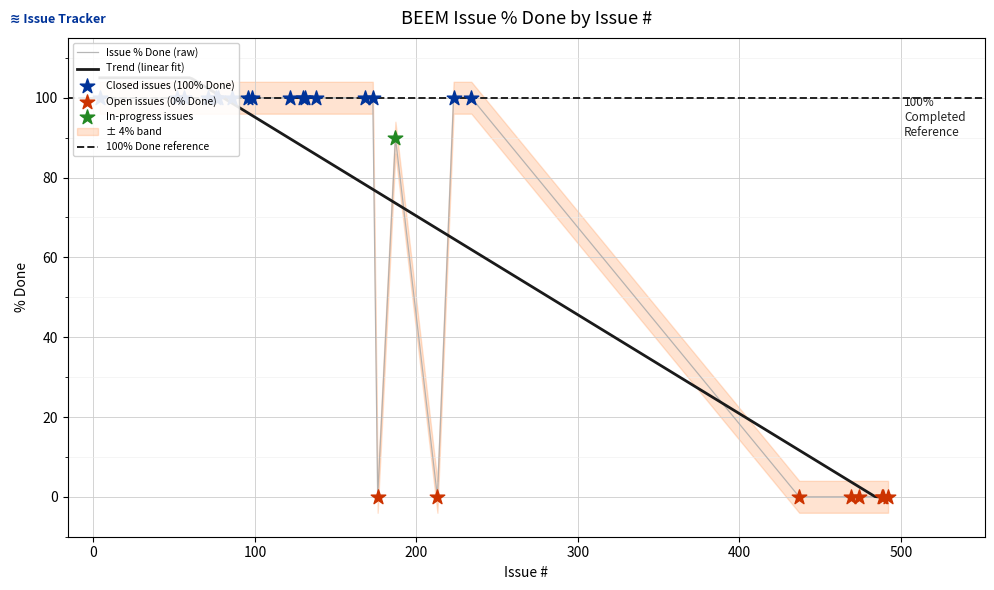

Approximately how many times larger is the value at 77 compared to 122?

1.0